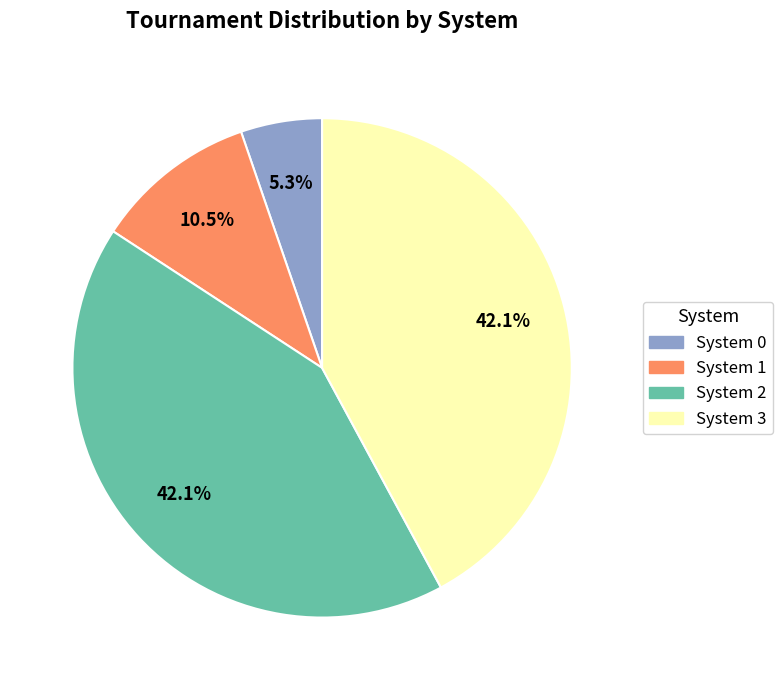

Is there any slice that represents more than half of the pie?

No